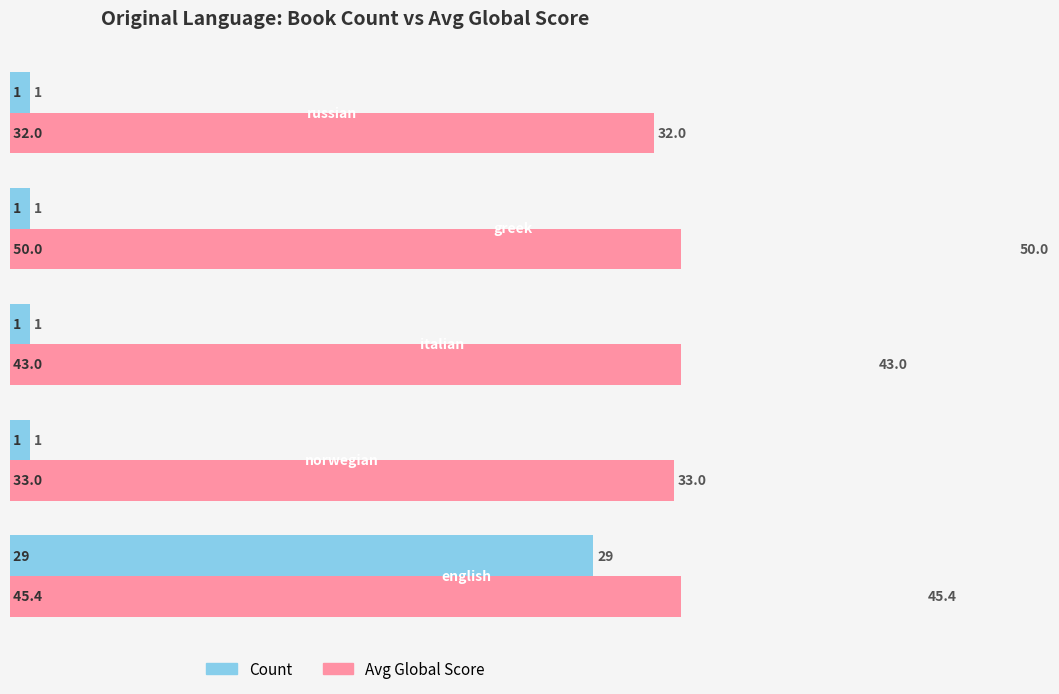

What is the approximate value of Avg Global Score at 10?

43.0